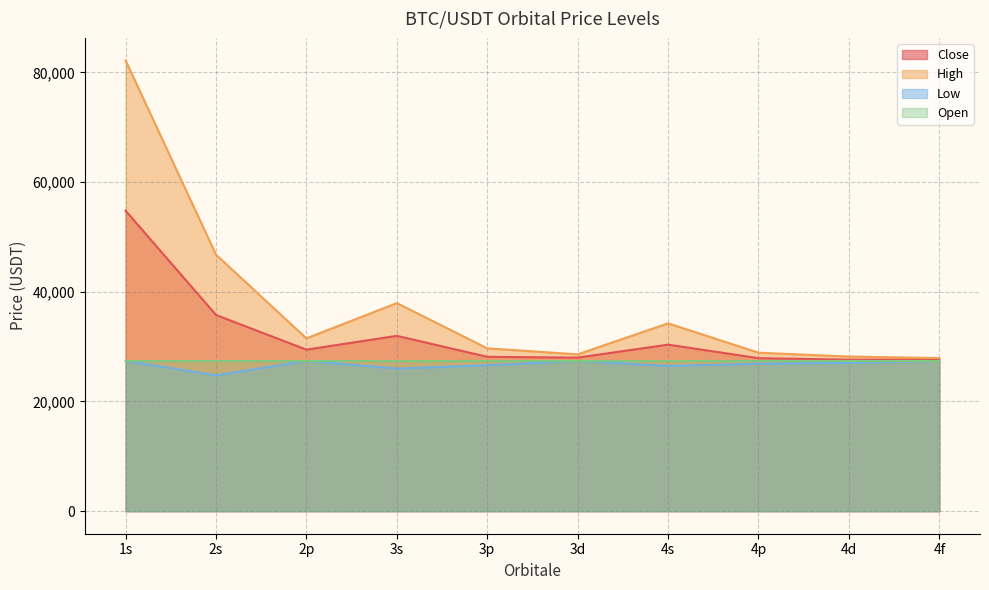

Which series has the largest range (max minus min)?

High